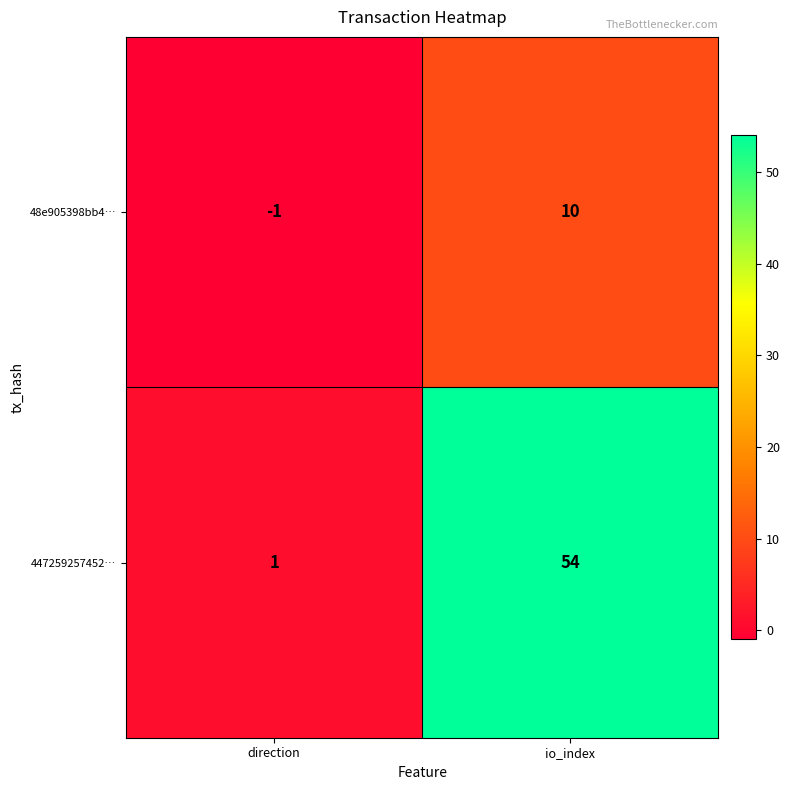

What is the sum of all 48e905398bb4… values?

9